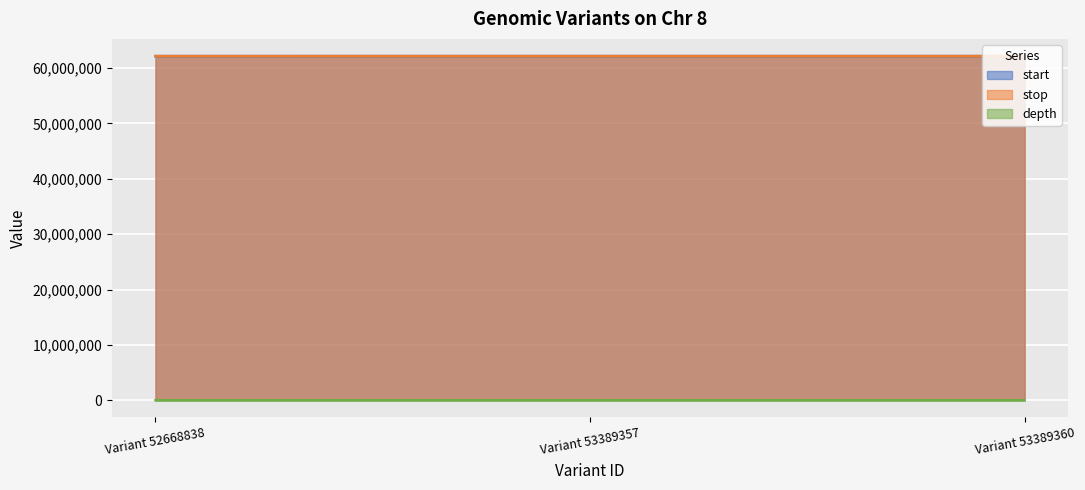

How many lines are shown in the chart?

3